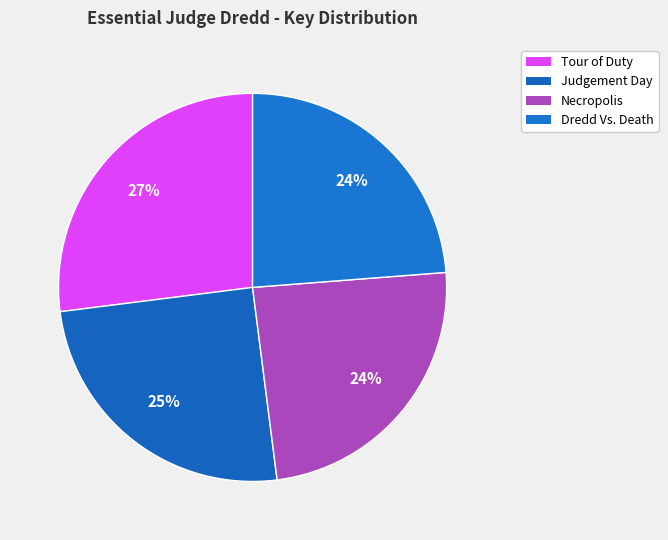

Count the number of slices in the pie.

4